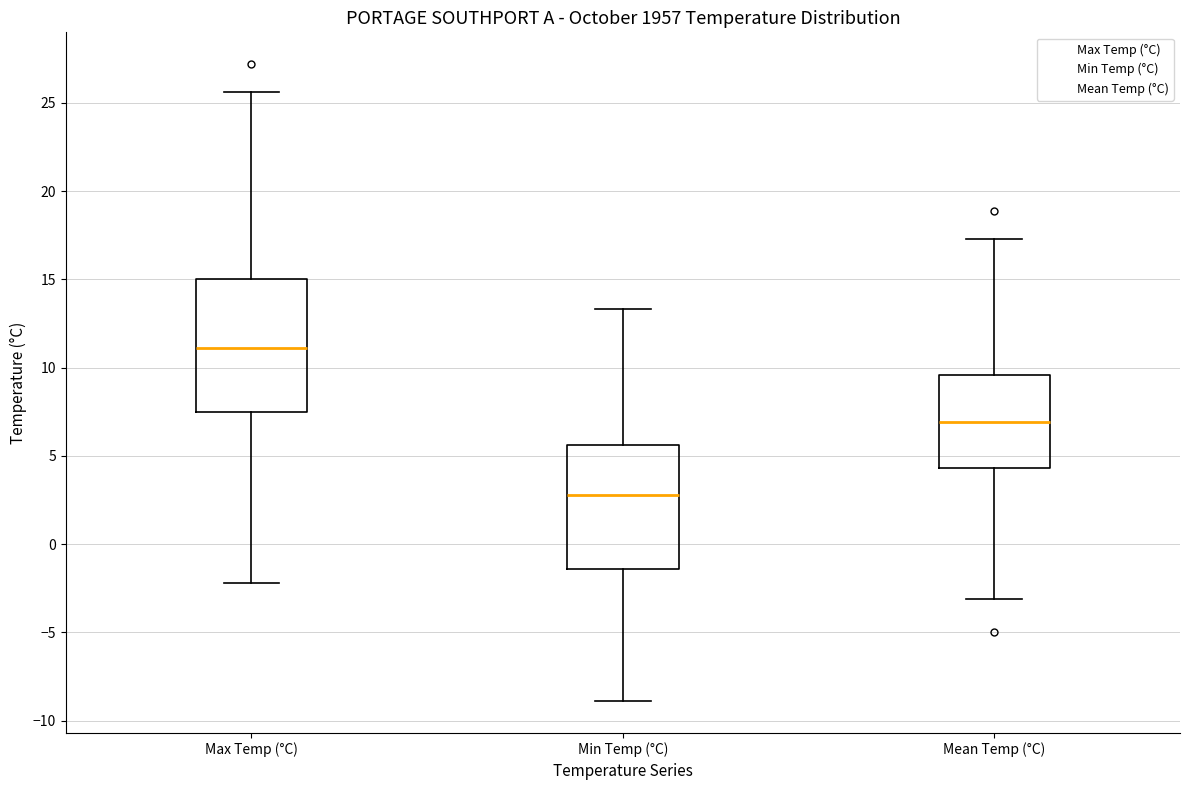

Where is the lower edge of the box for Min Temp (°C) on the y-axis? The values are not printed on the chart, so give them approximately, as read against the axis.

-1.5